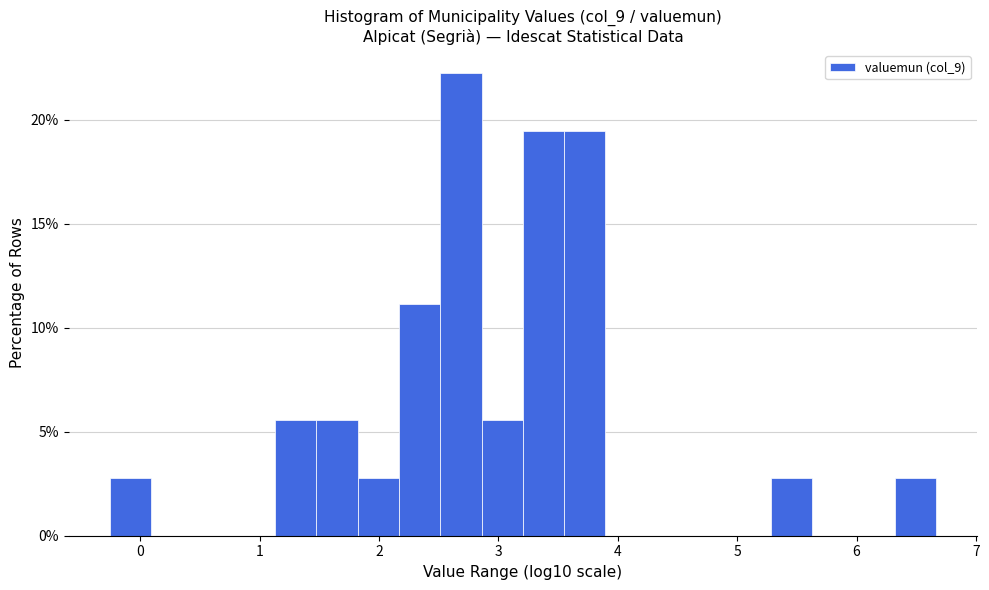

Around what value on the x-axis is the tallest bar? Give the approximate position of its centre, as read against the axis.

2.7